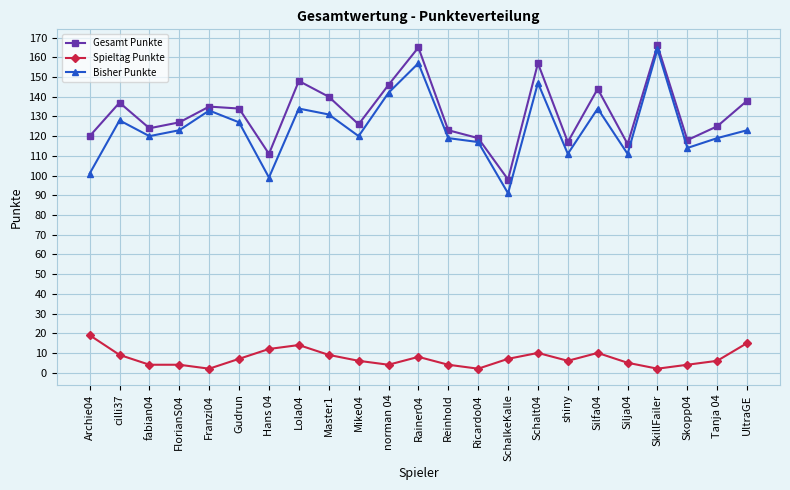

The Gesamt Punkte series shows 140 at Master1. True or false?

True